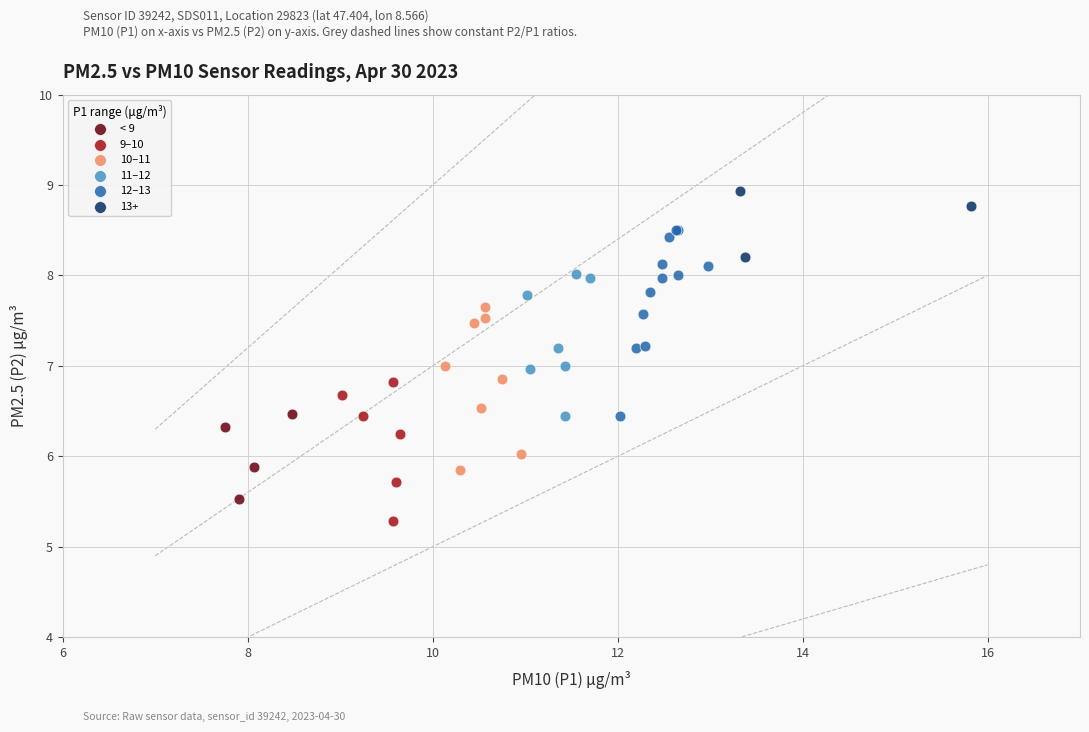

Which series contains the lowest Y value?

9–10